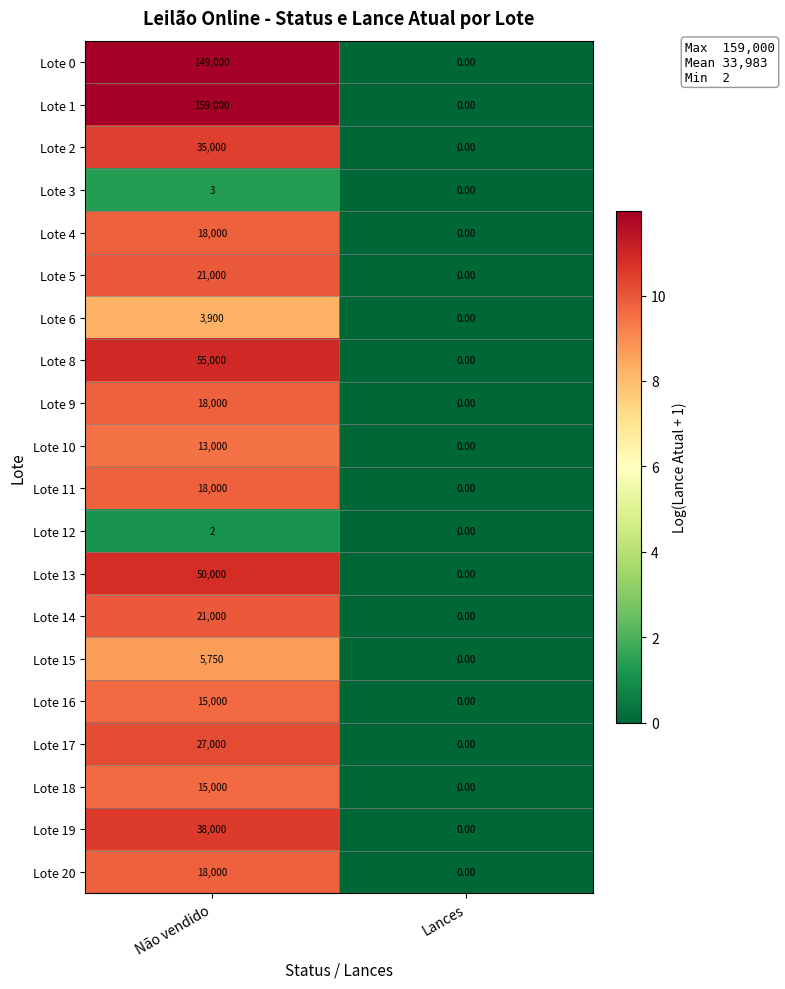

Is the value of Lote 5 at Não vendido greater than the value of Lote 0 at Não vendido?

No